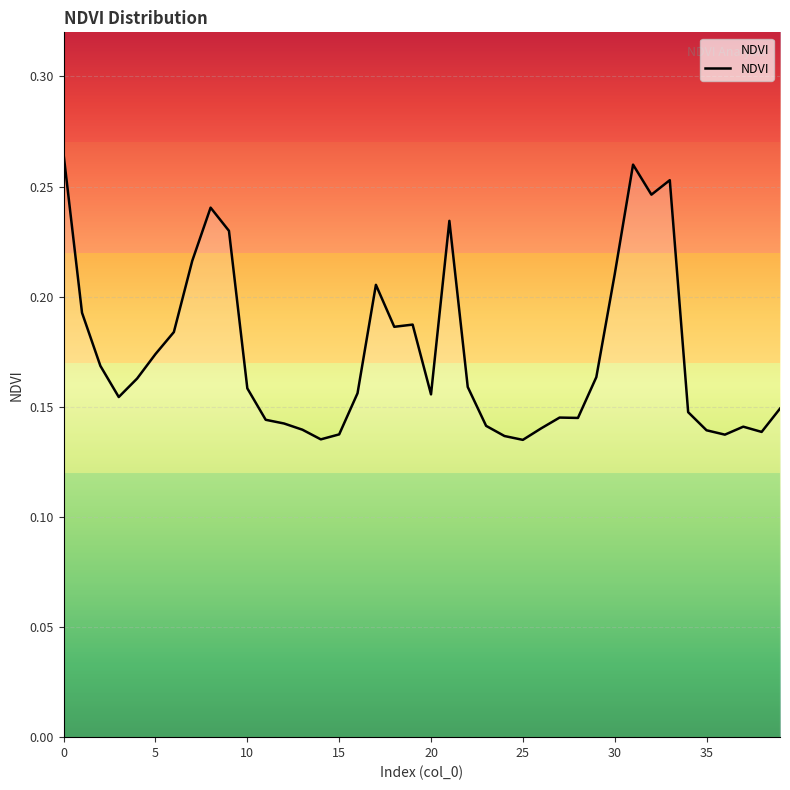

How many lines are shown in the chart?

1